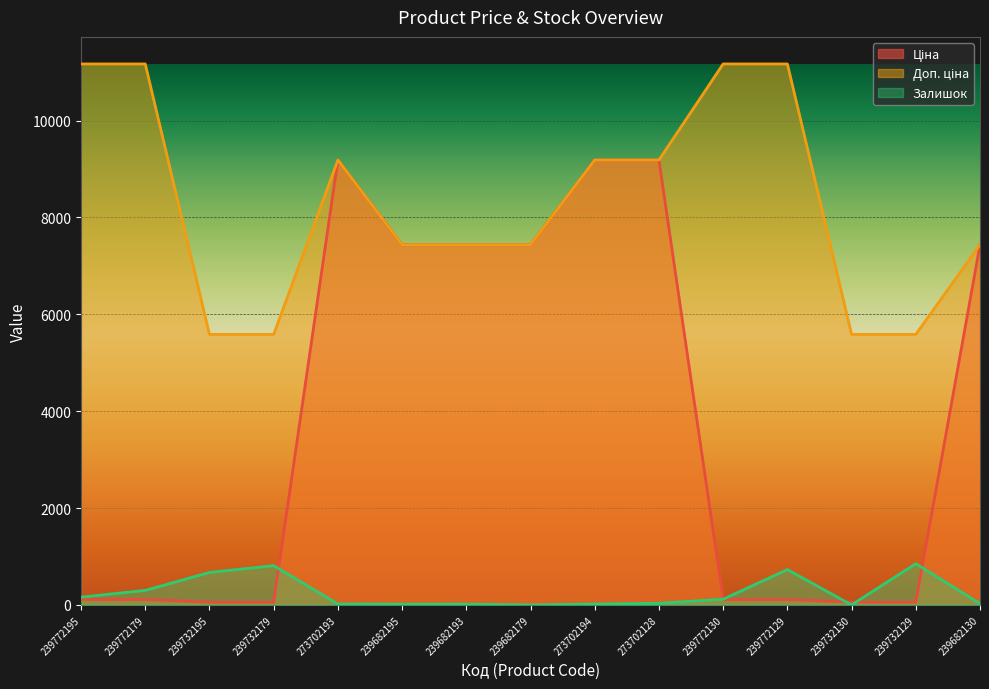

What is the sum of all Залишок values?

3773.0